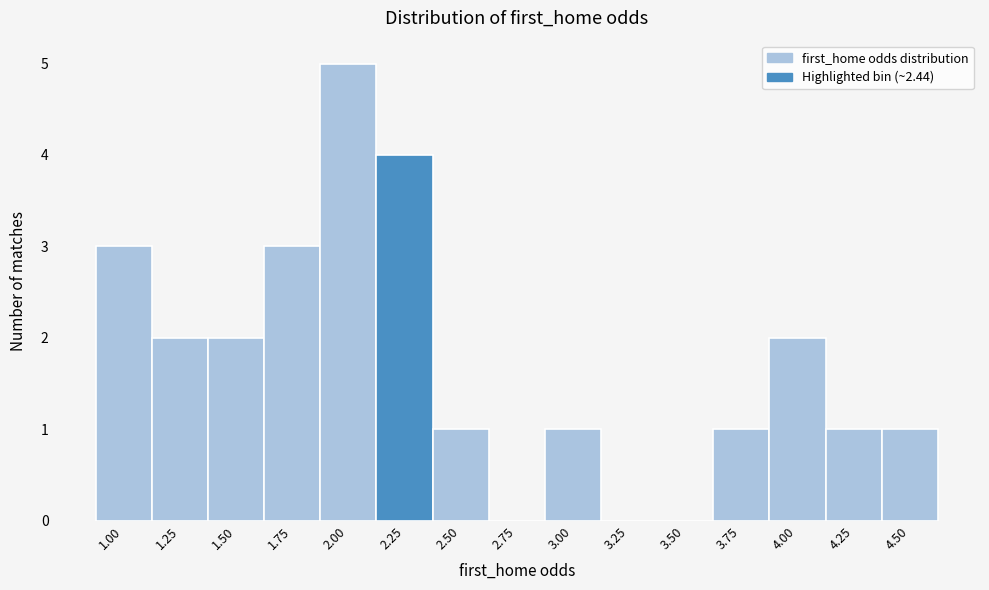

Reading right to left, list all the values displayed in this chart.

4.50=1	4.25=1	4.00=2	3.75=1	3.50=0	3.25=0	3.00=1	2.75=0	2.50=1	2.25=4	2.00=5	1.75=3	1.50=2	1.25=2	1.00=3